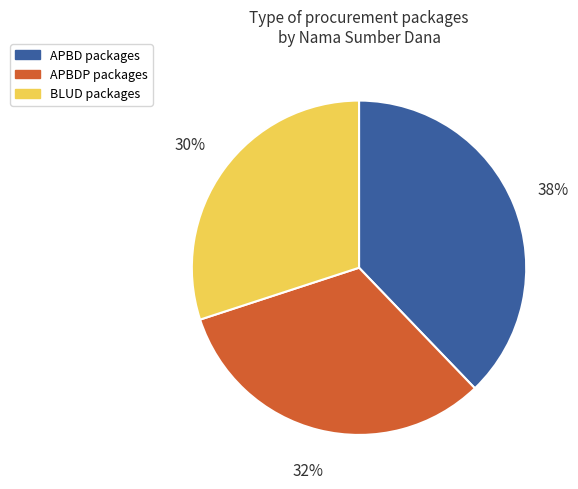

How many slices are in this pie chart?

3